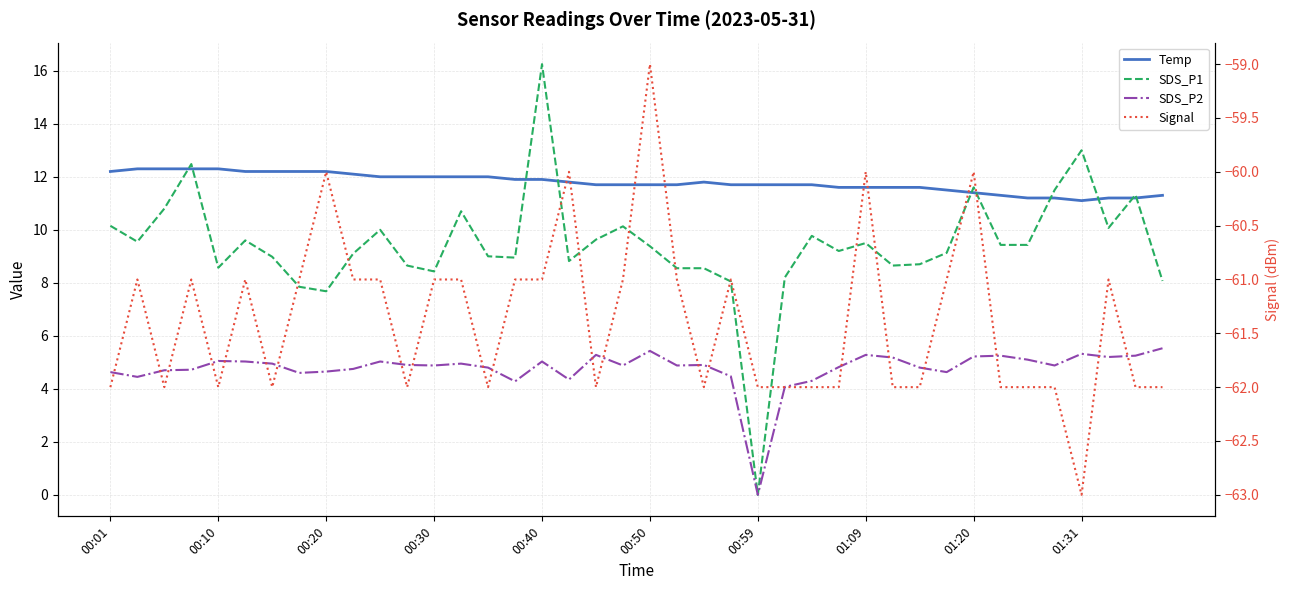

Is this an area chart (filled region under the line)?

No